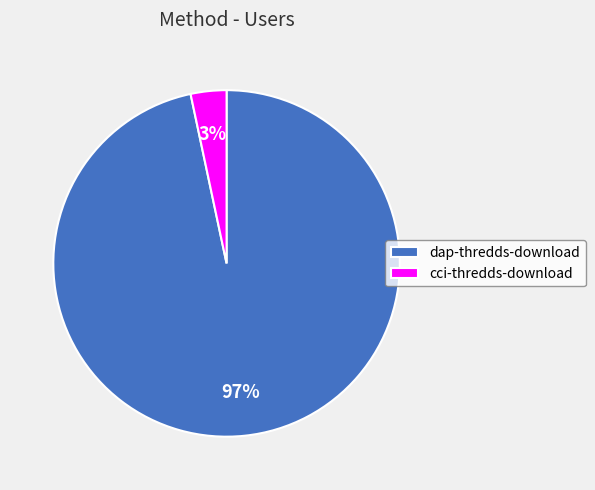

To the nearest percent, what is the combined percentage of cci-thredds-download and dap-thredds-download?

100%